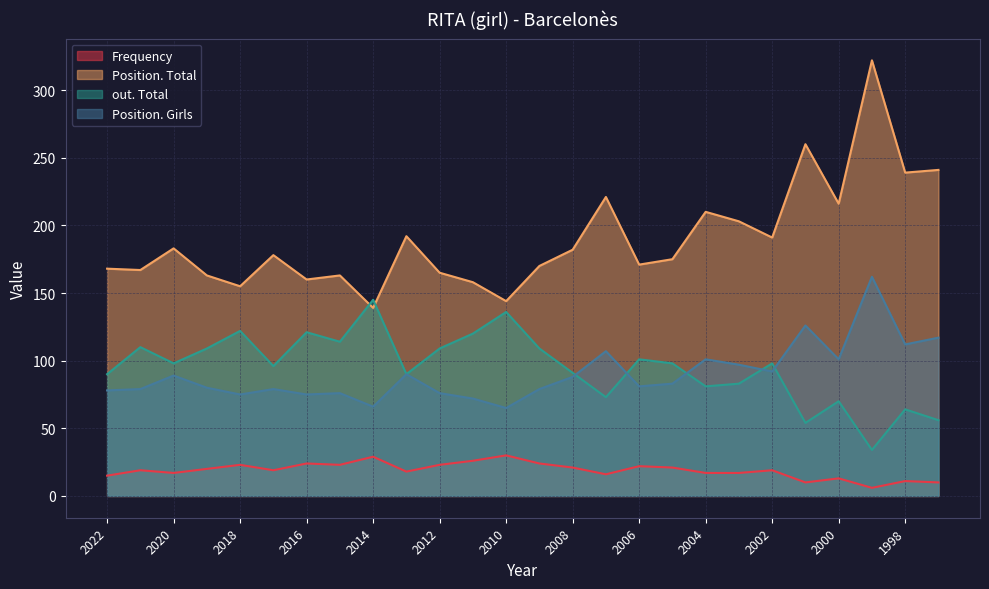

True or false: Frequency and out. Total intersect in this chart.

False